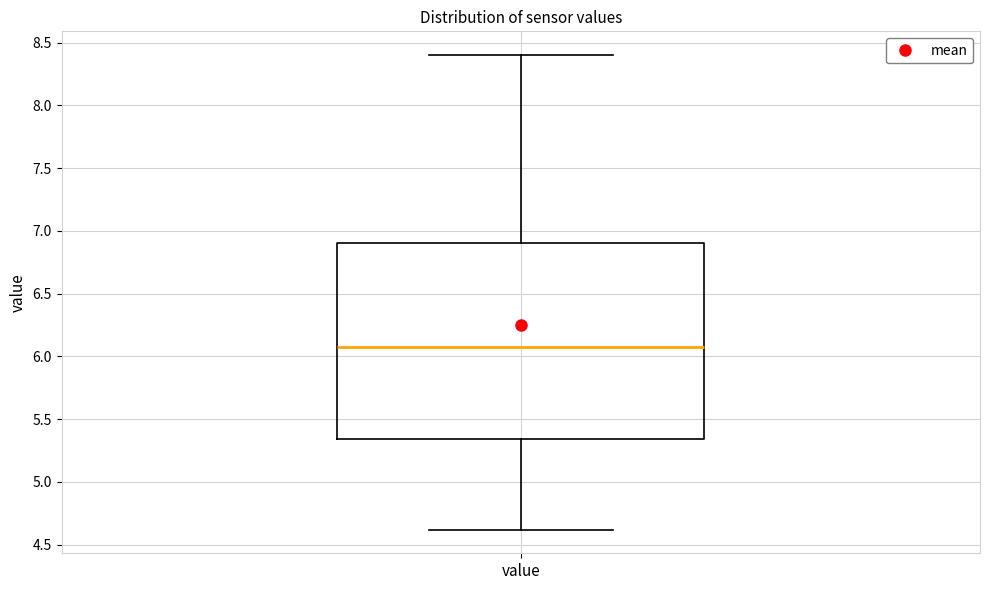

Where does the upper whisker of the box for value end on the y-axis? The values are not printed on the chart, so give them approximately, as read against the axis.

8.40